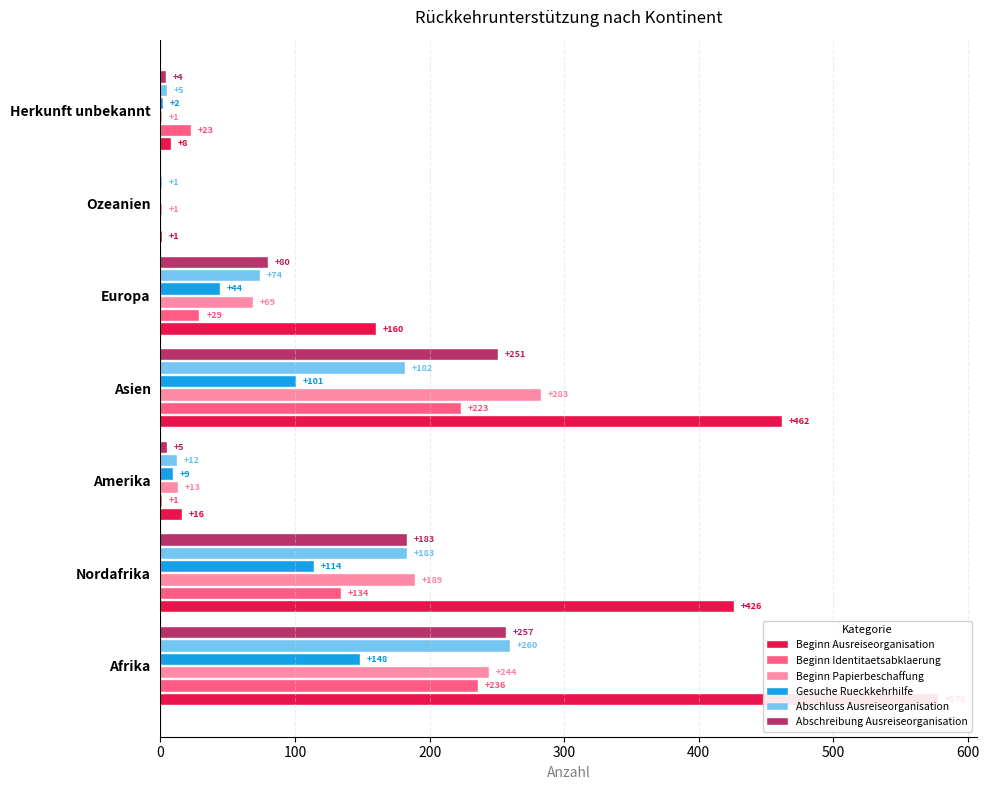

What is the sum of the Beginn Ausreiseorganisation values at Nordafrika and Afrika?

1004